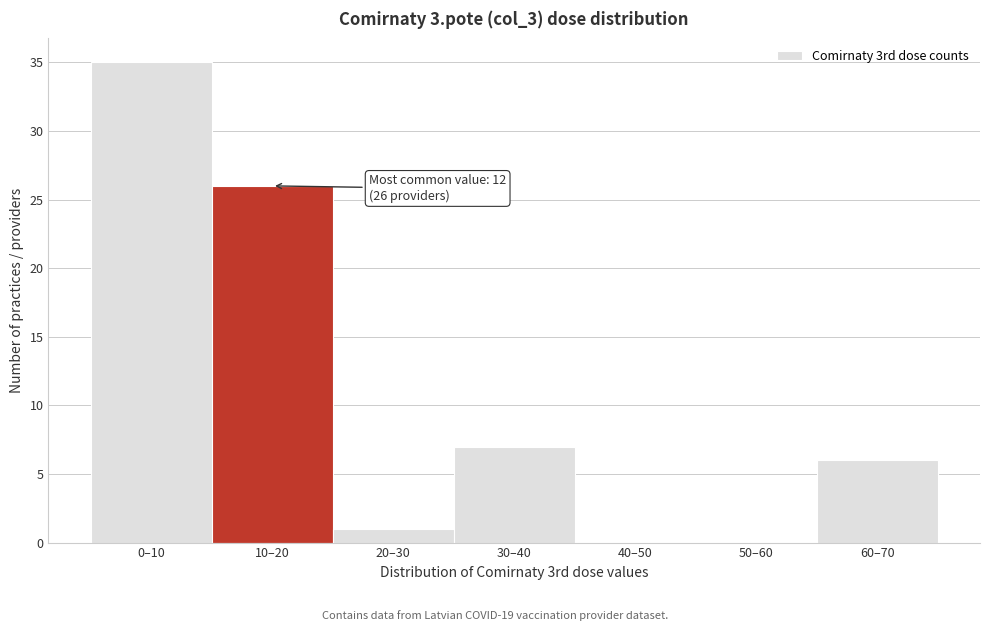

Reading left to right, transcribe all the data shown in this chart.

0–10=35	10–20=26	20–30=1	30–40=7	40–50=0	50–60=0	60–70=6